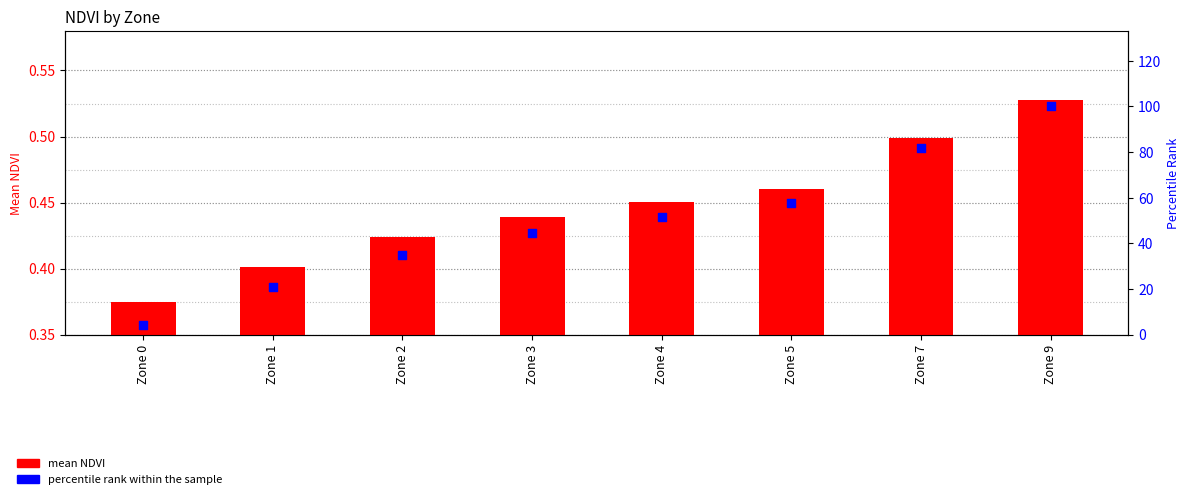

At which category is the sum across all series the highest?

Zone 9